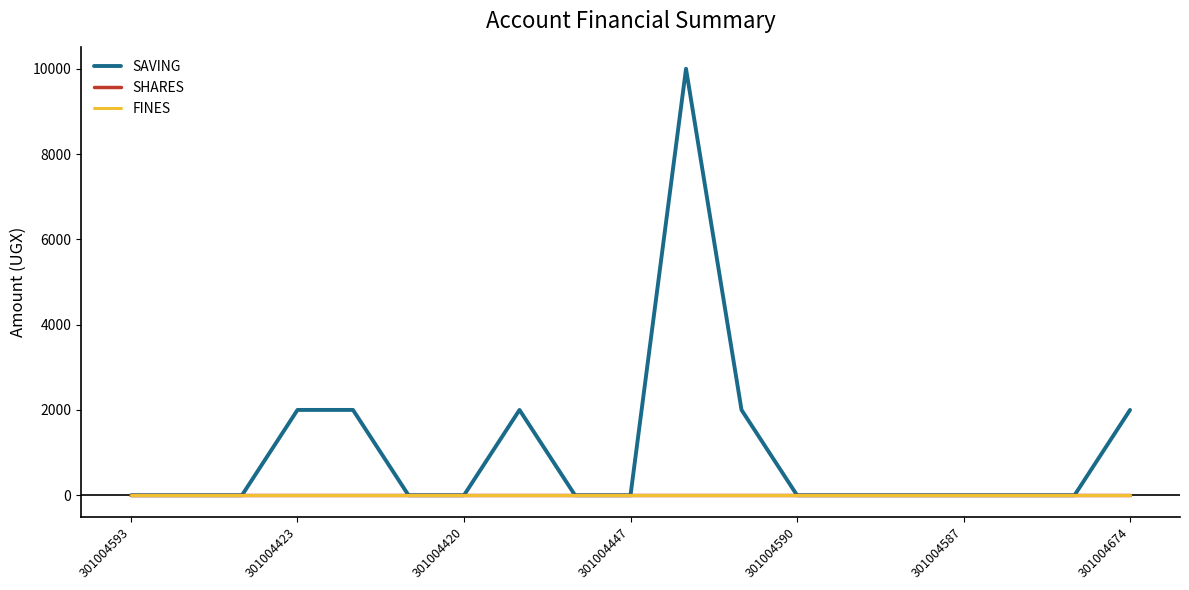

Does the chart display data point markers on the line(s)?

No